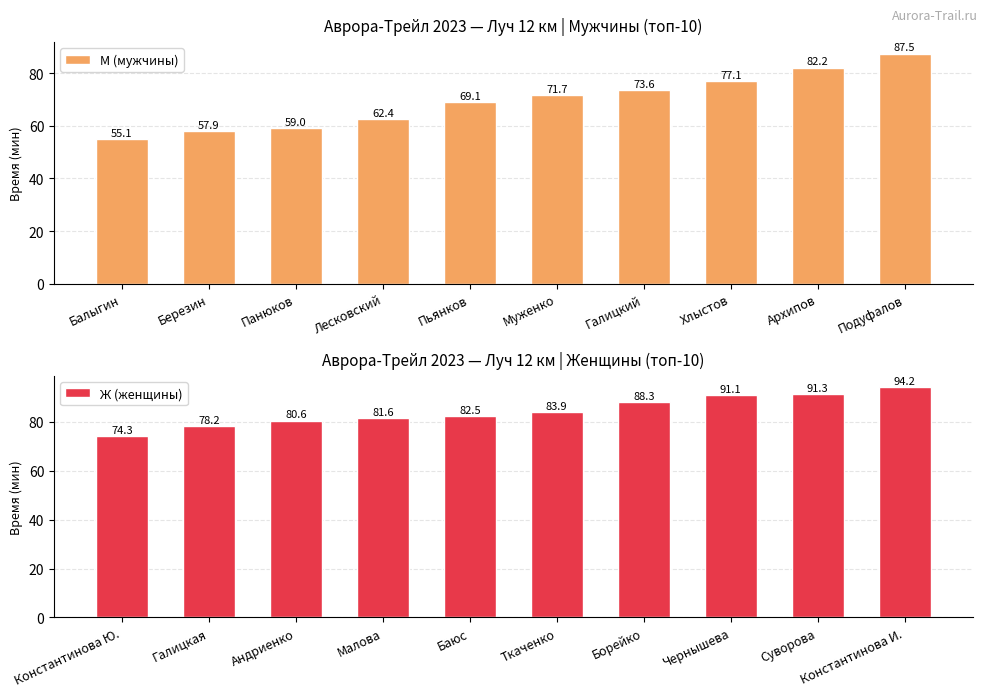

The М (мужчины) series shows 87.5 at Подуфалов. True or false?

True